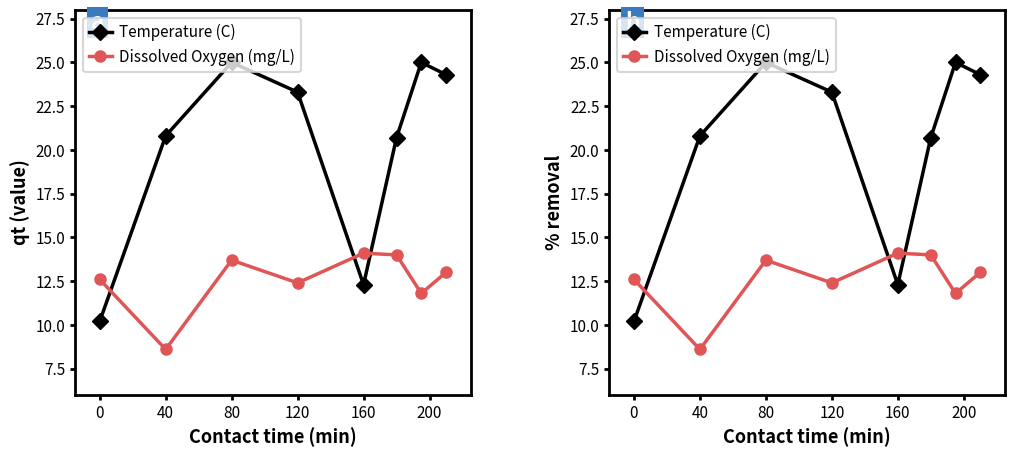

Is it true that Dissolved Oxygen (mg/L) equals 8.6 at 40?

True